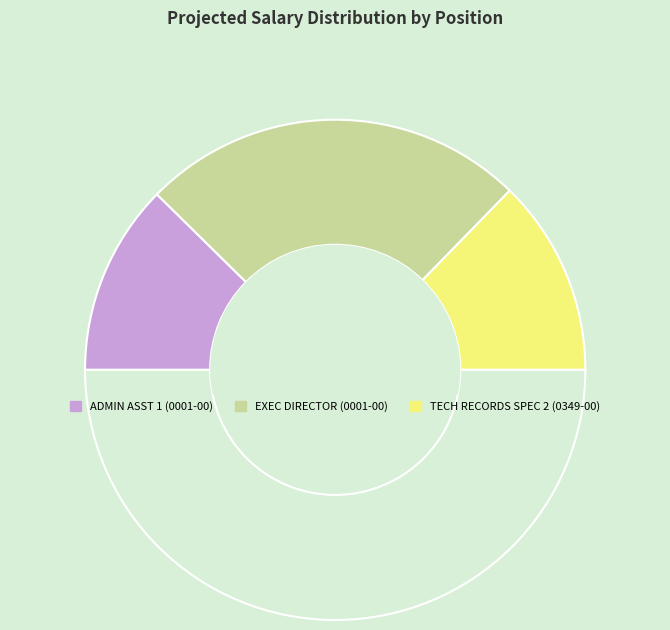

Rank the categories by value from highest to lowest.

EXEC DIRECTOR (0001-00), TECH RECORDS SPEC 2 (0349-00), ADMIN ASST 1 (0001-00)